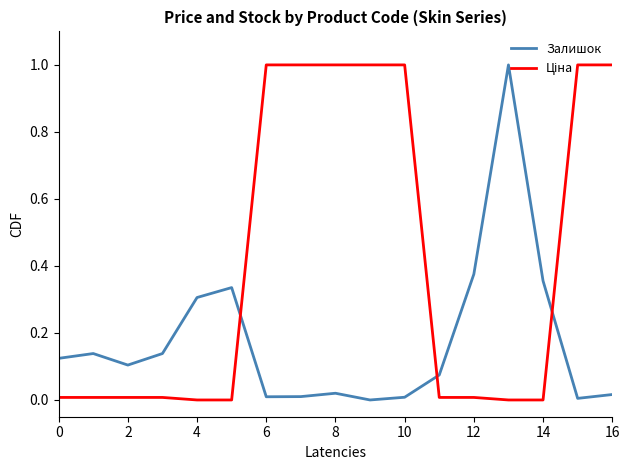

What is the greatest value displayed?

1.0